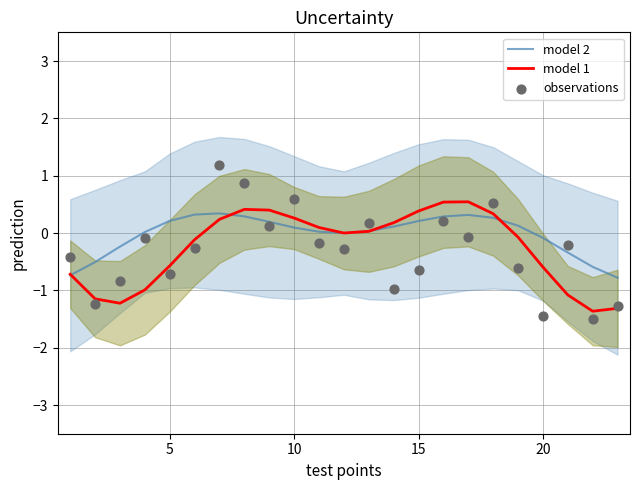

Which series reaches the minimum Y coordinate?

observations